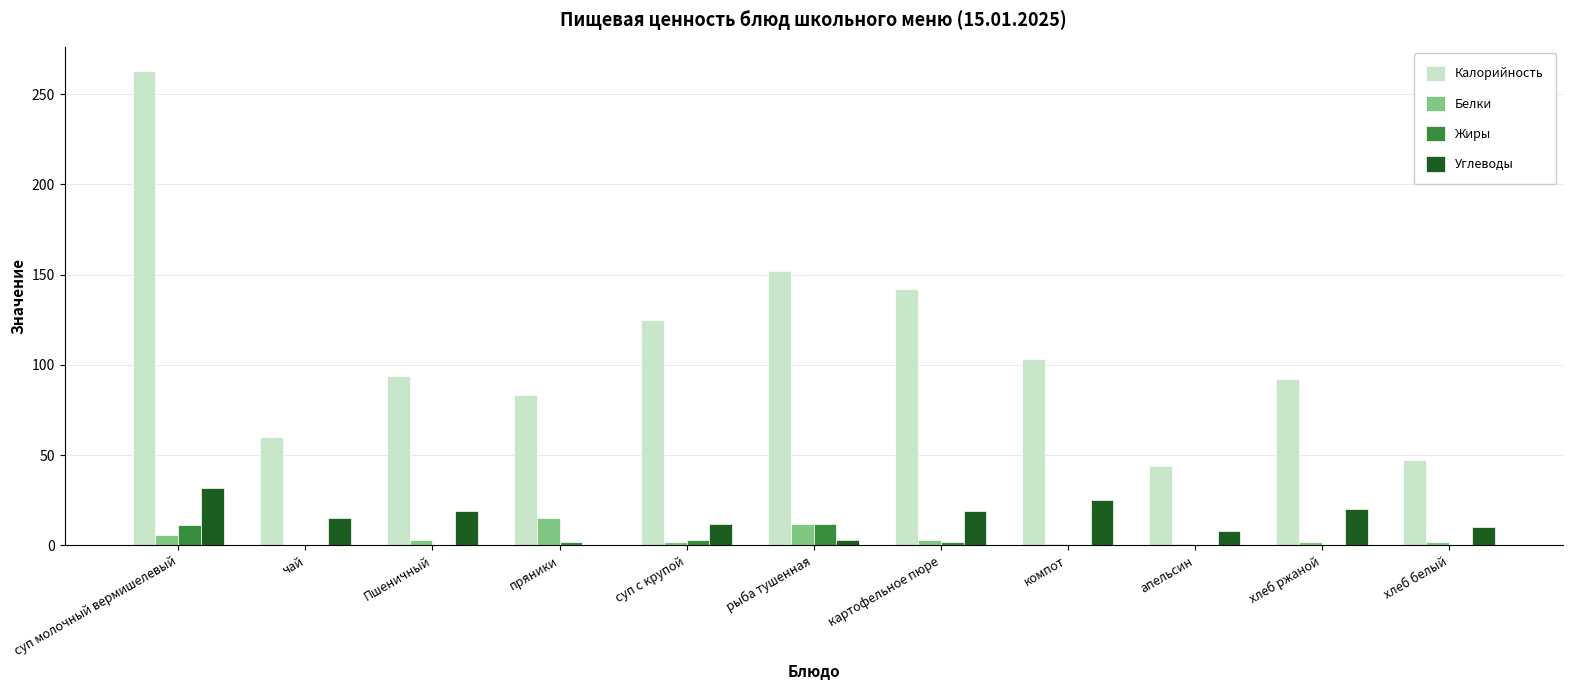

Which series has the largest total across all categories?

Калорийность